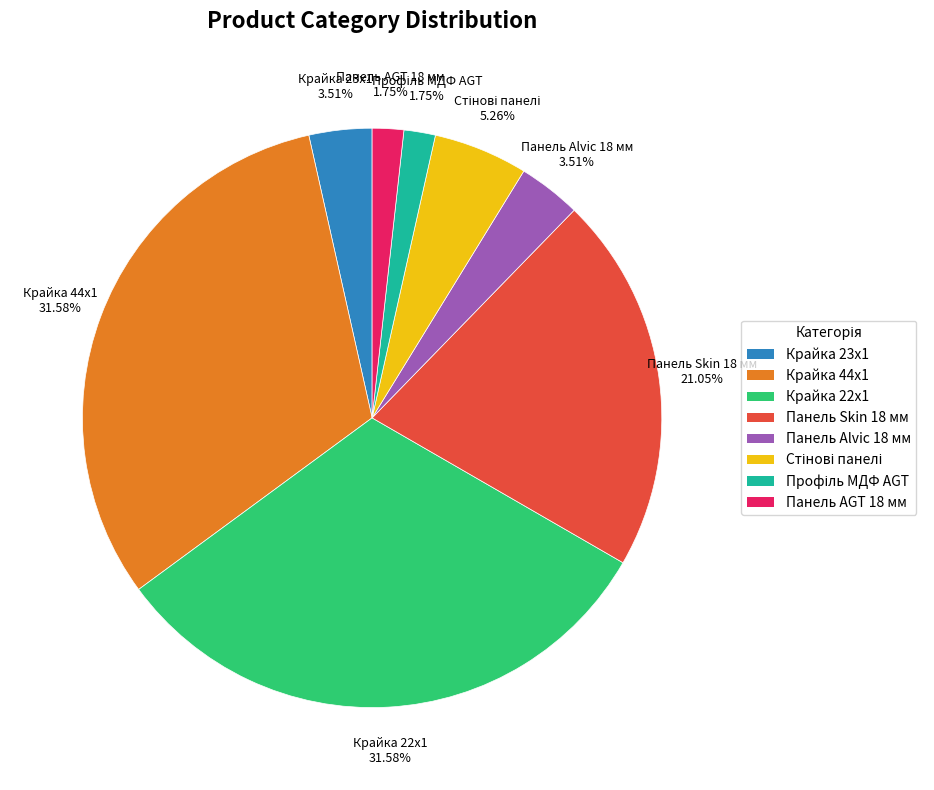

Count the number of slices in the pie.

8